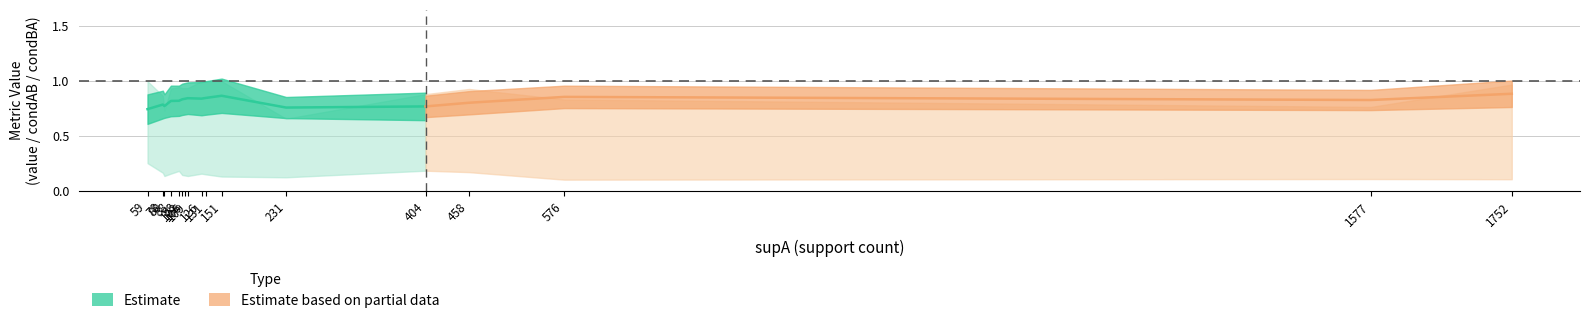

Is this an area chart (filled region under the line)?

No